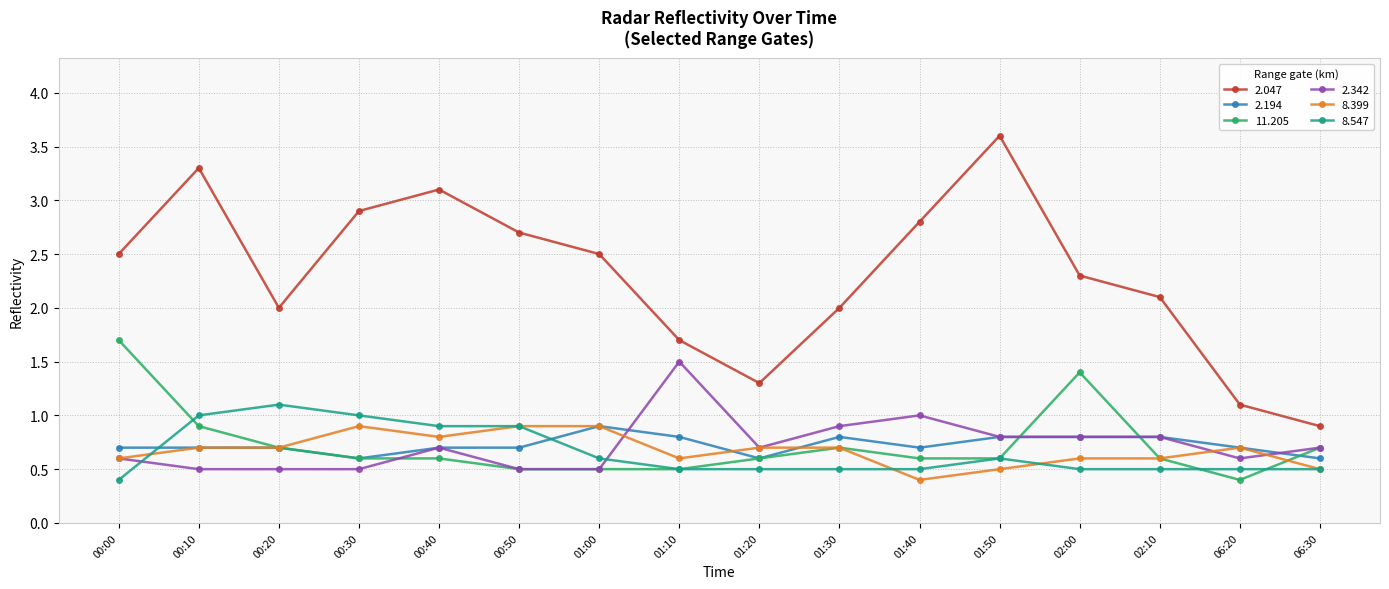

True or false: 2.194 and 8.547 intersect in this chart.

True